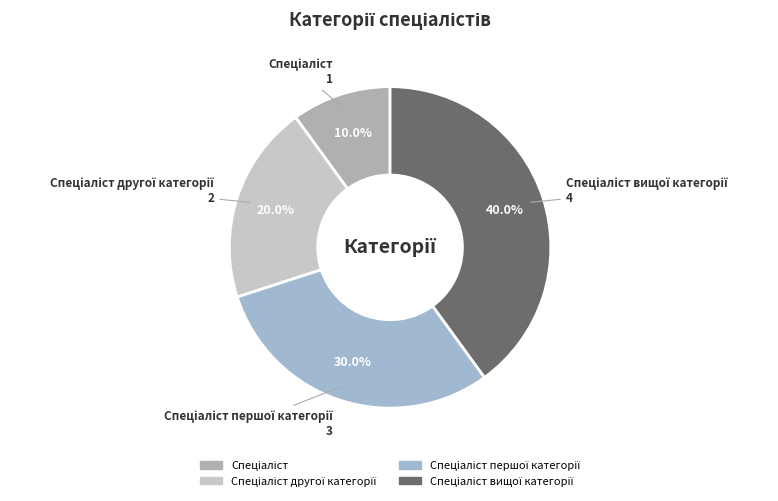

How many segments does this pie chart have?

4